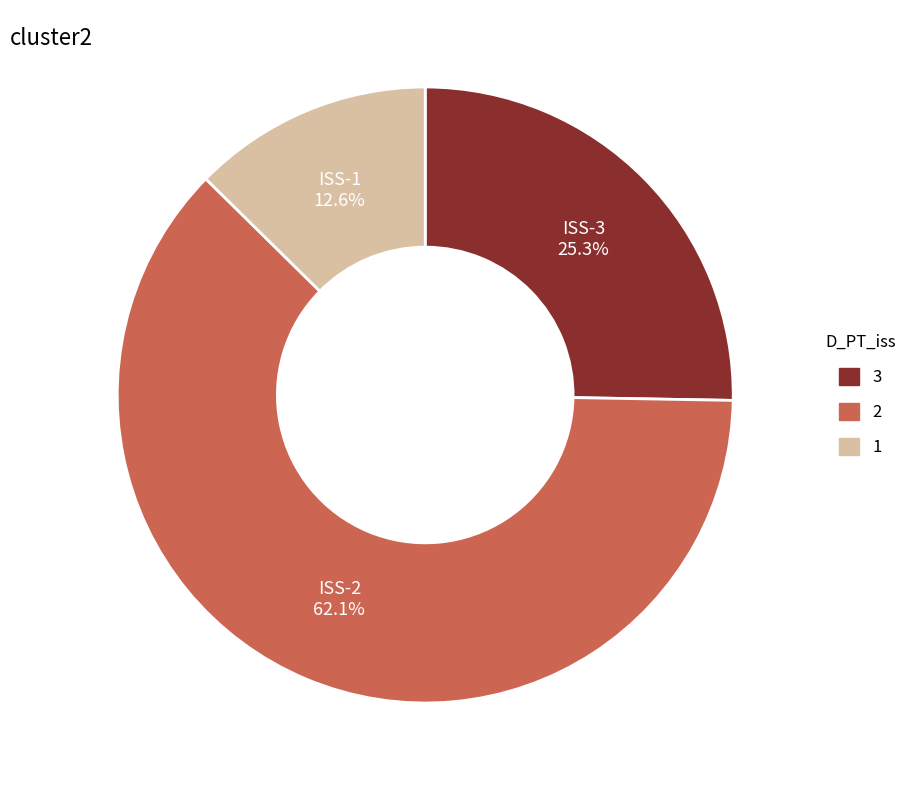

Is there a majority slice in this chart?

Yes